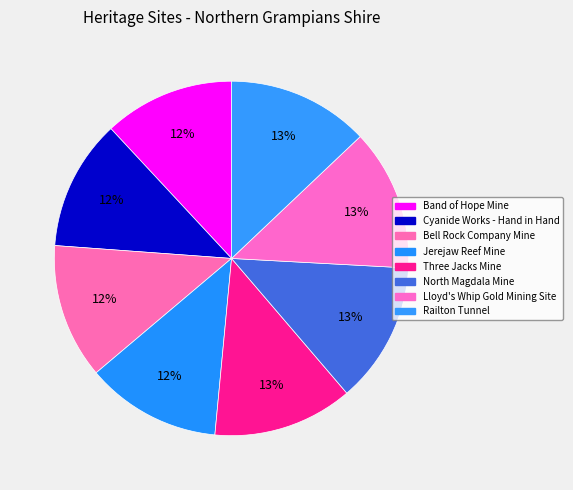

To the nearest percent, what is the difference between the largest and smallest slice percentages?

1%